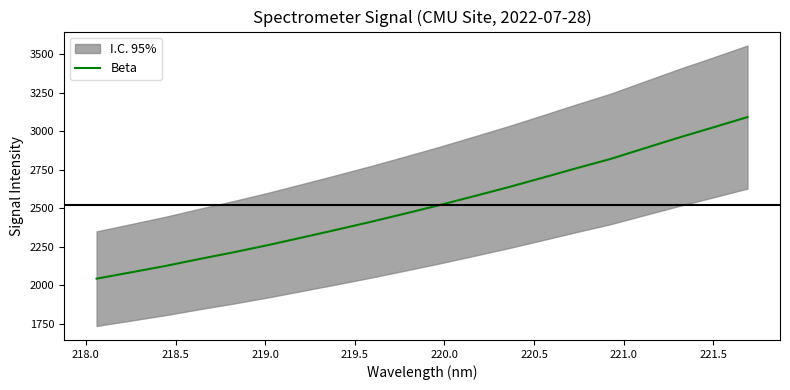

What is the value of the 7th point from the left?

2310.9